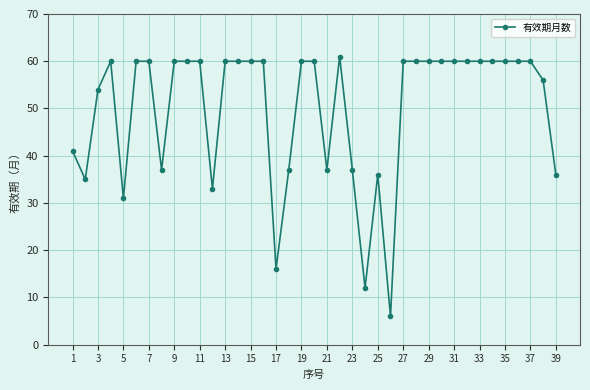

True or false: the data has more than 0 interior local peaks.

True